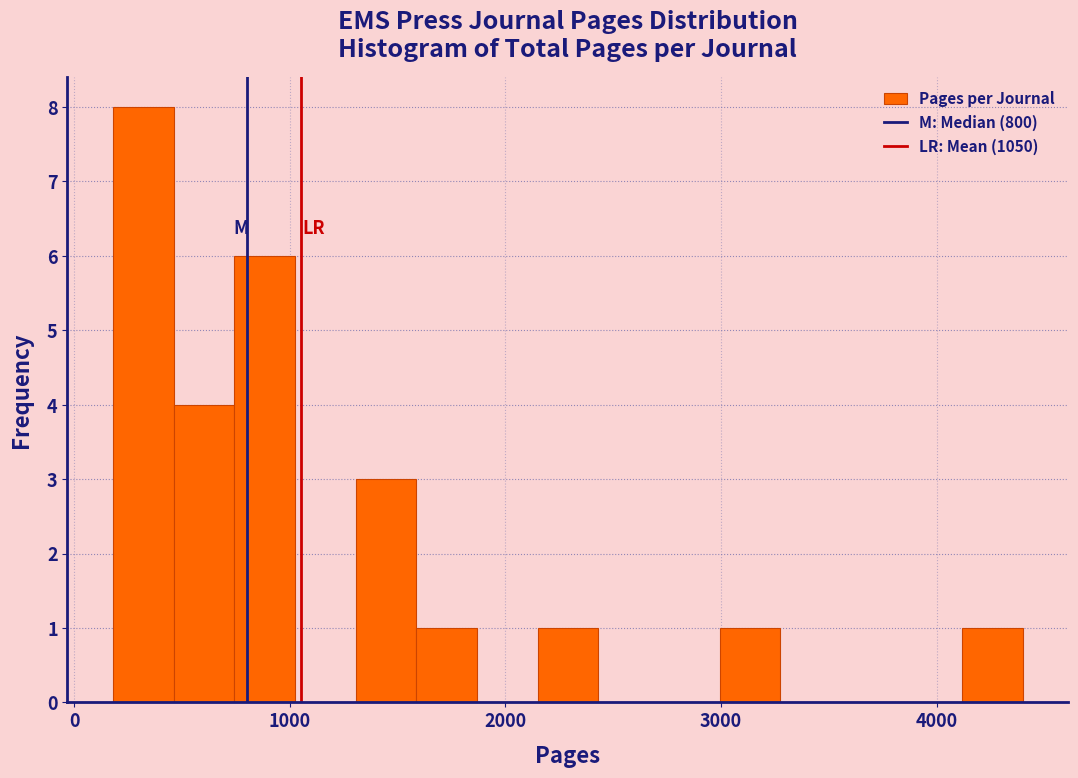

Around what value on the x-axis is the tallest bar? Give the approximate position of its centre, as read against the axis.

300